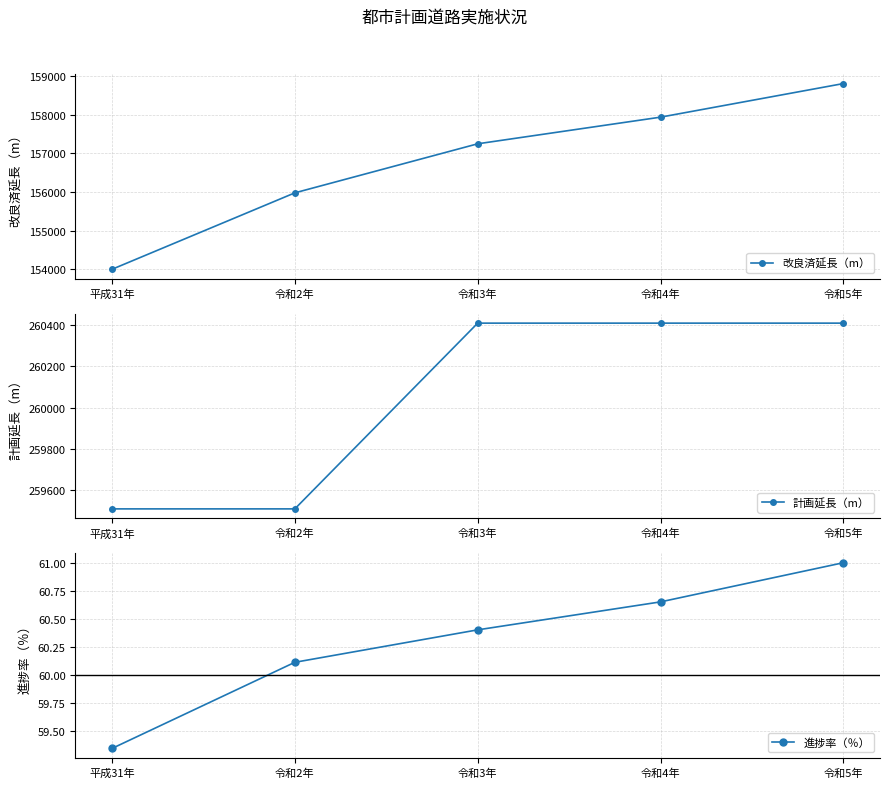

What is the difference between the highest and lowest values at 平成31年?

259450.7